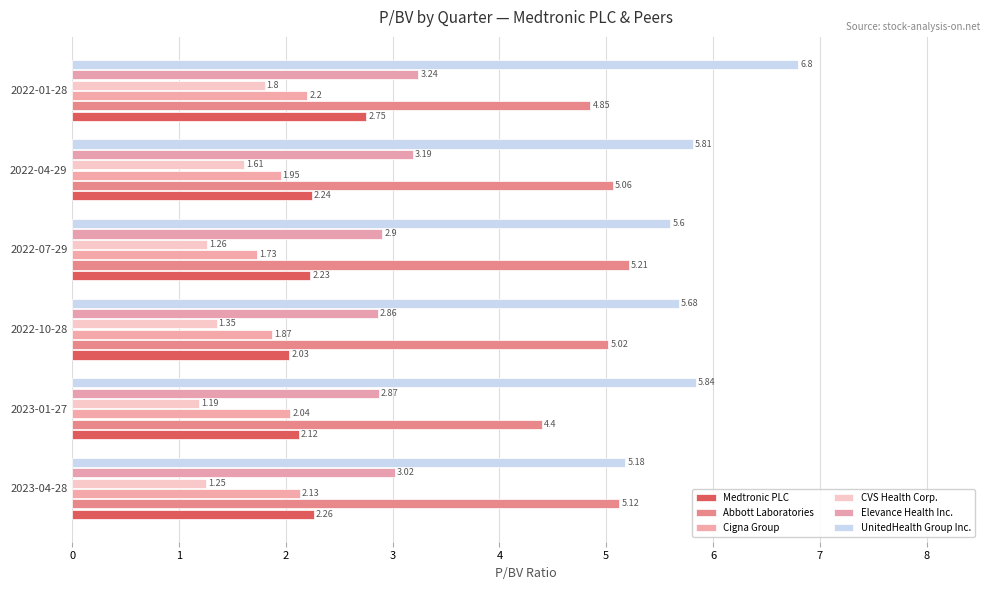

What is the minimum value for UnitedHealth Group Inc.?

5.2